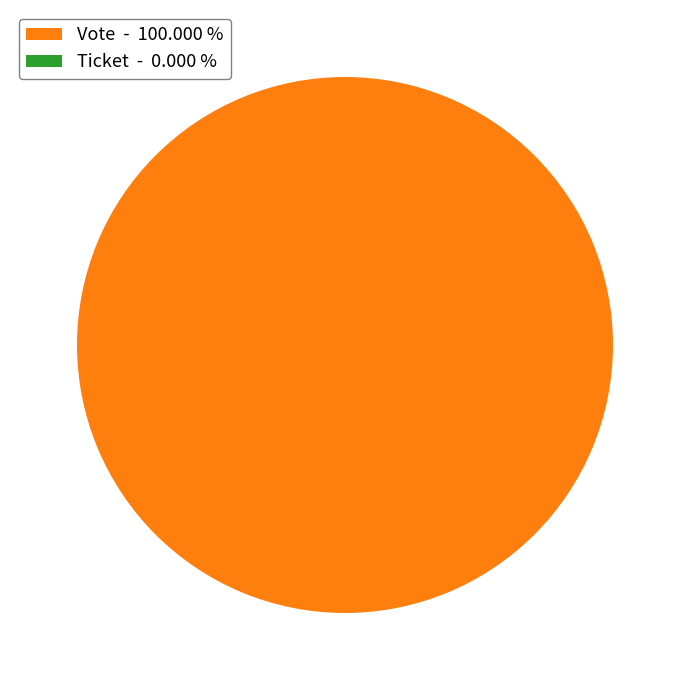

The Ticket slice represents 0% of the pie. True or false?

True